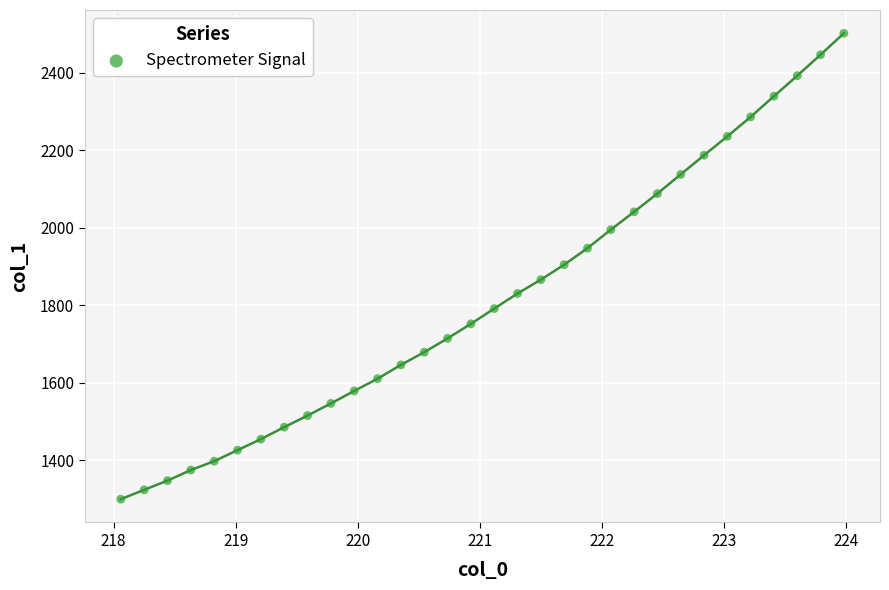

What is the range of Y values (max minus min)?

1202.1